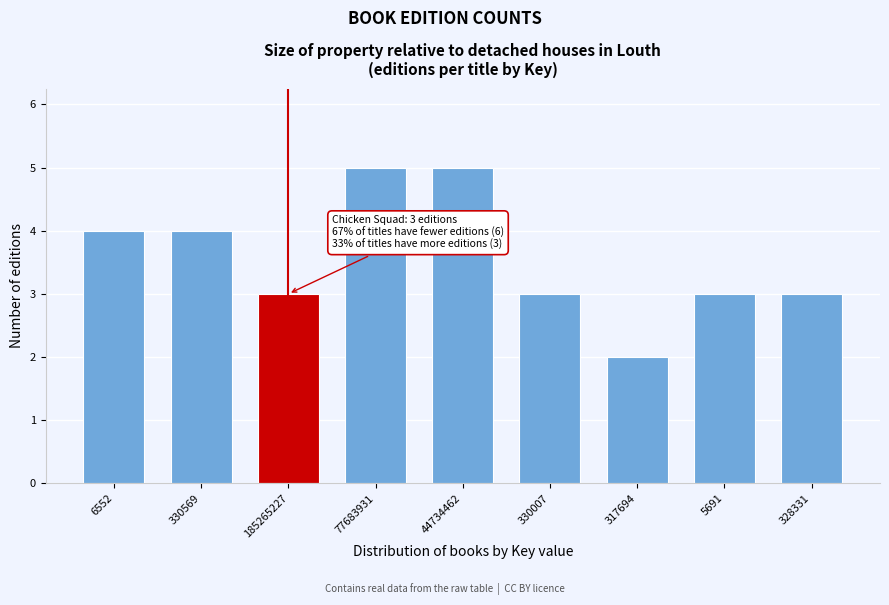

Reading left to right, list all the values displayed in this chart.

6552=4	330569=4	185265227=3	77683931=5	44734462=5	330007=3	317694=2	5691=3	328331=3